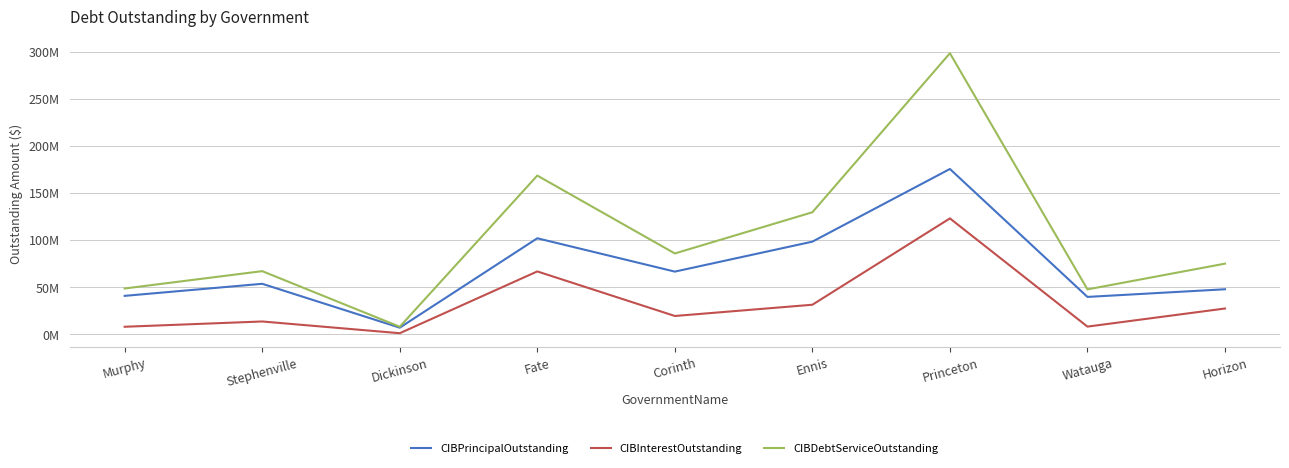

Does the chart have visible grid lines?

Yes